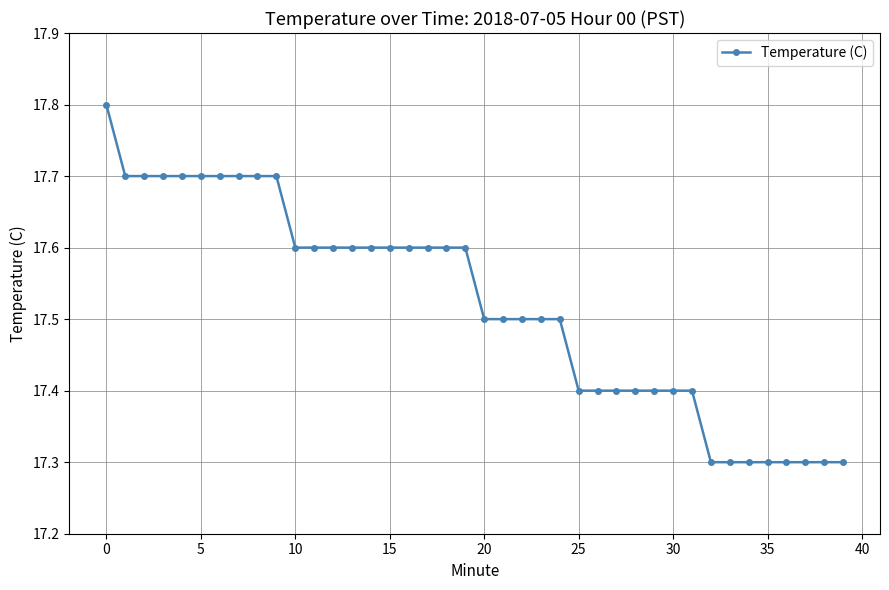

What is the difference between the maximum and minimum values?

0.5